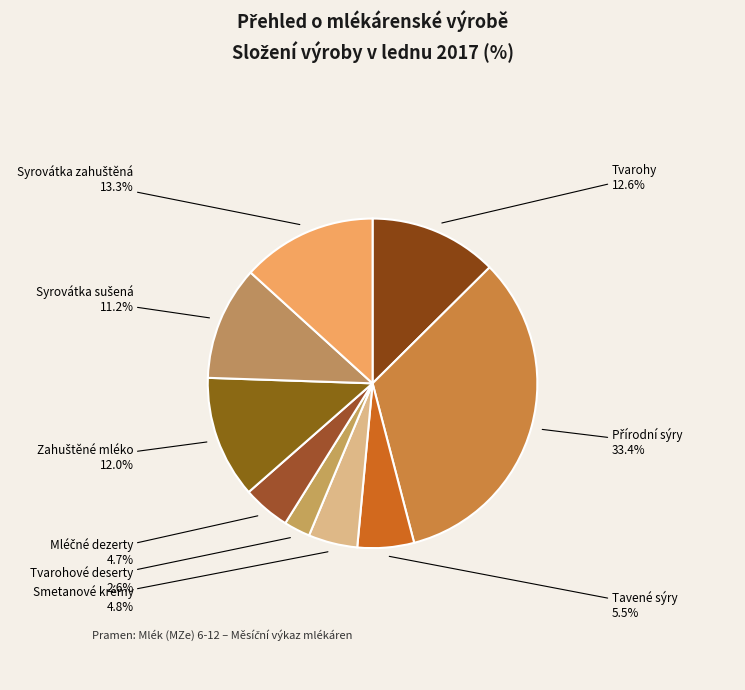

How many segments does this pie chart have?

9